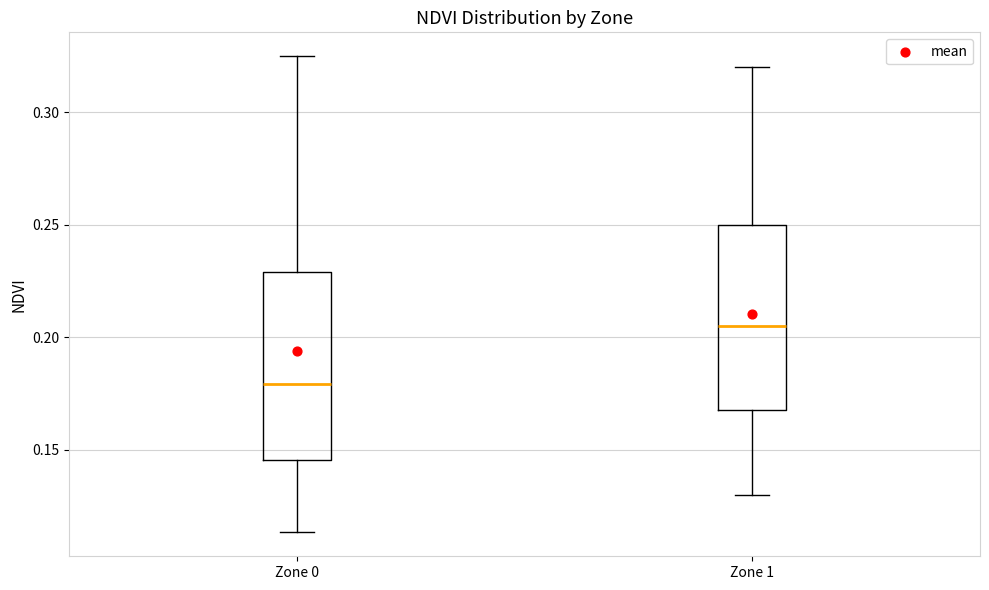

Reading left to right, read every box against the y-axis: the position of its median line, the range the box covers, and the ends of its whiskers. The values are not printed on the chart, so give them approximately, as read against the axis.

Zone 0: median 0.180, box 0.145 to 0.230, whiskers 0.115 to 0.325
Zone 1: median 0.205, box 0.170 to 0.250, whiskers 0.130 to 0.320